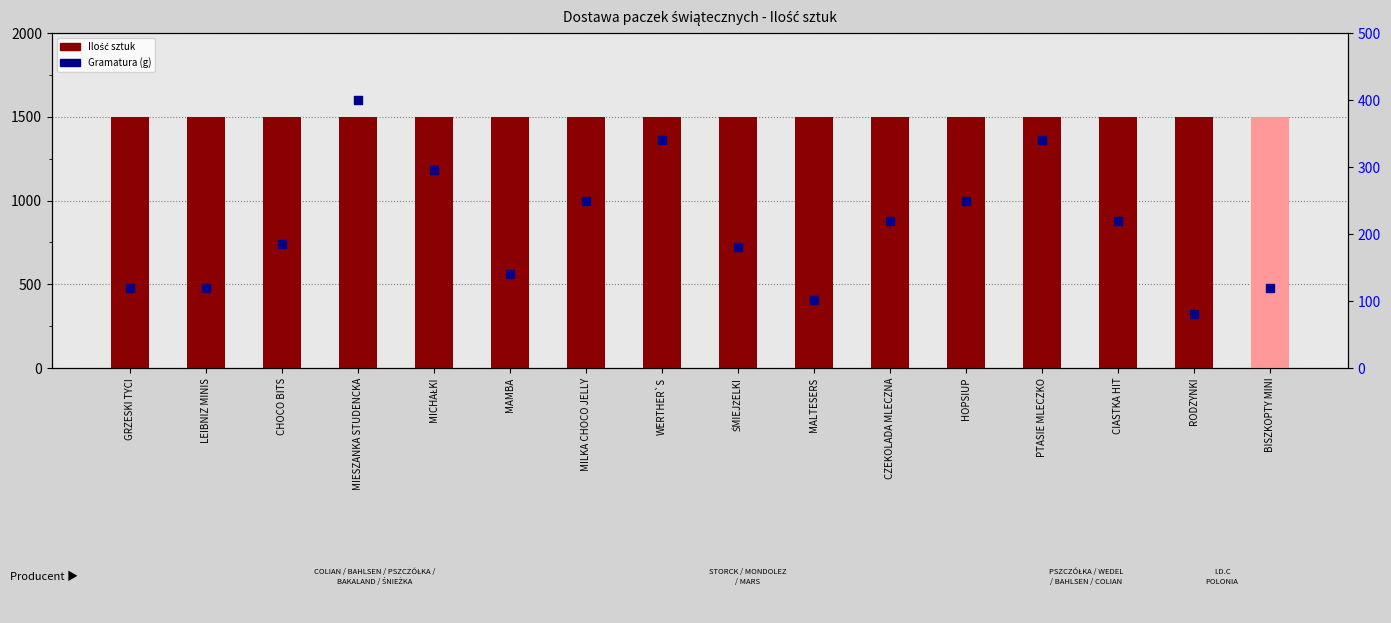

Is the value of Ilość sztuk at MILKA CHOCO JELLY greater than the value of Gramatura (g) at RODZYNKI?

Yes